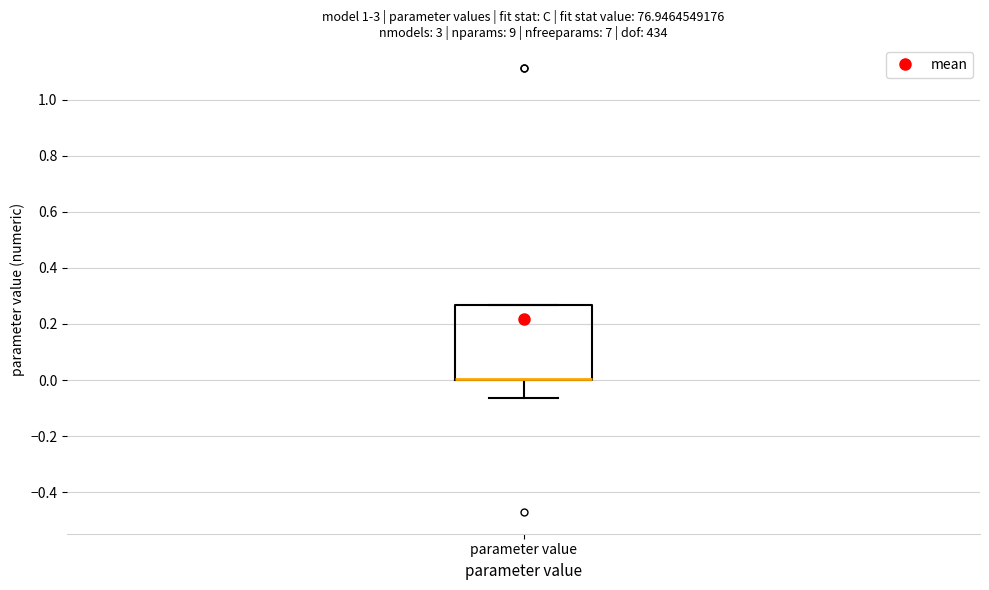

Read this box plot against the y-axis: the position of the median line, the range covered by the box, and the ends of both whiskers. The values are not printed on the chart, so give them approximately, as read against the axis.

median 0.00 (drawn on the box's lower edge), box 0.00 to 0.26, whiskers -0.06 to 0.26